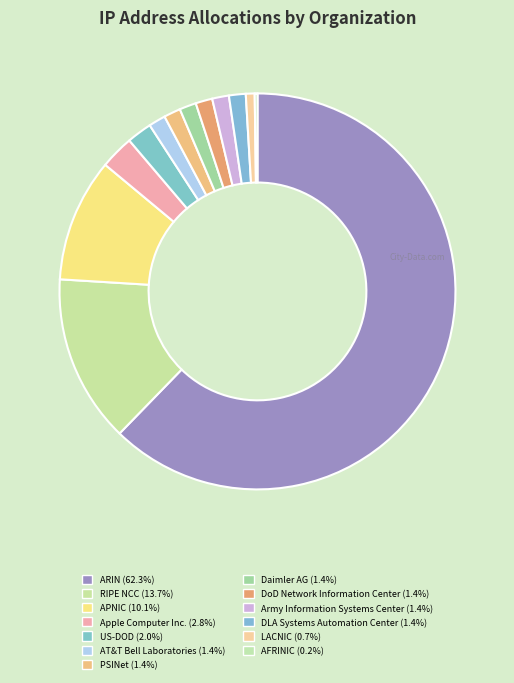

What percentage do LACNIC and AT&T Bell Laboratories together represent?

2.1%